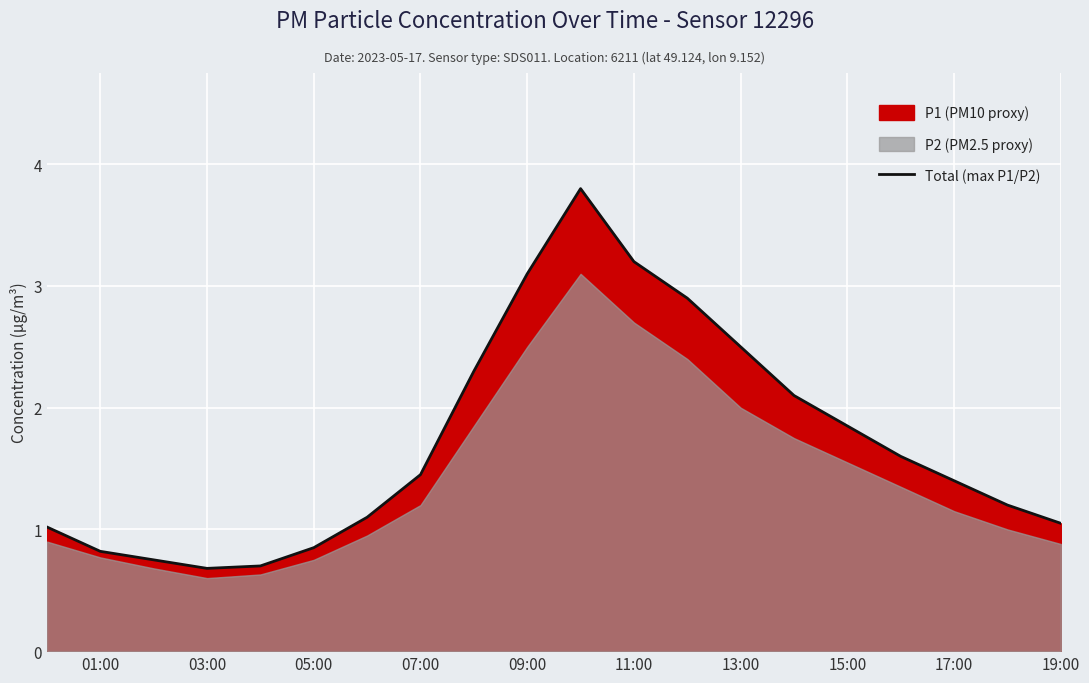

What is the maximum value shown in the chart?

3.8